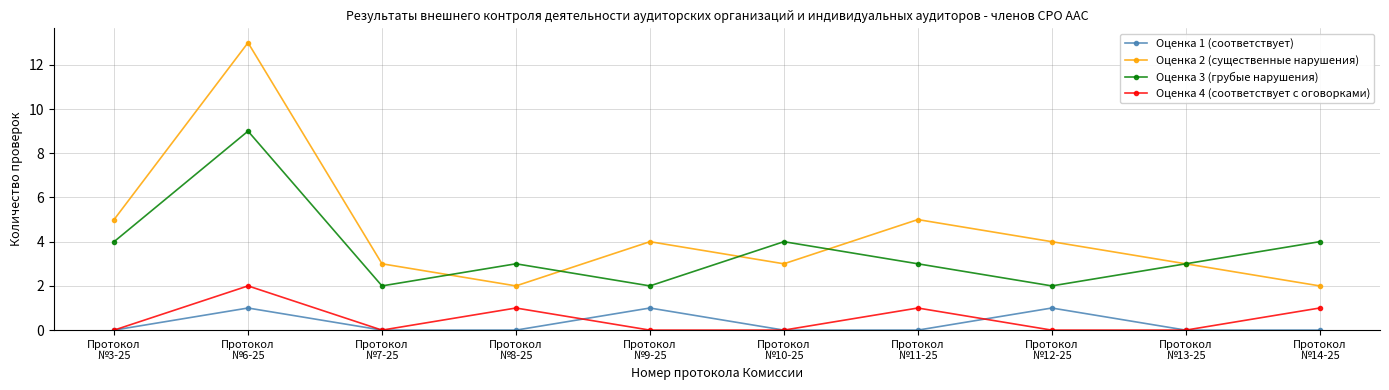

What position from the left is Протокол
№9-25?

5